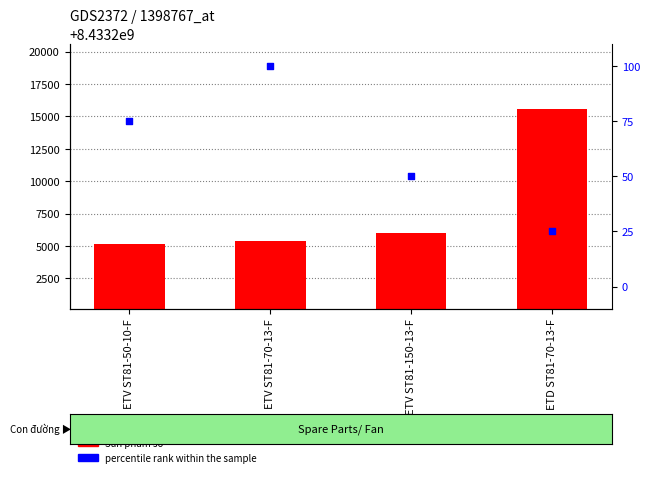

Which series contains the lowest Y value?

percentile rank within the sample